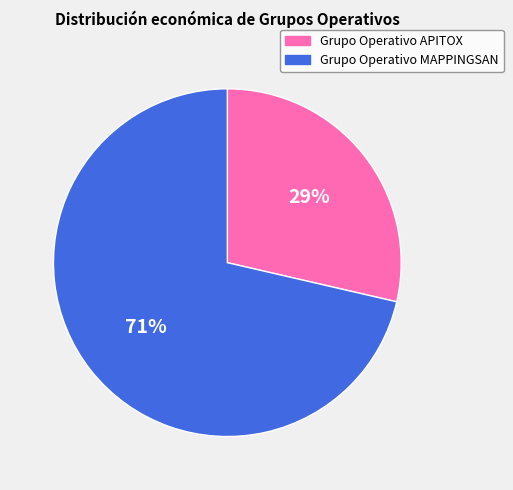

How many segments does this pie chart have?

2